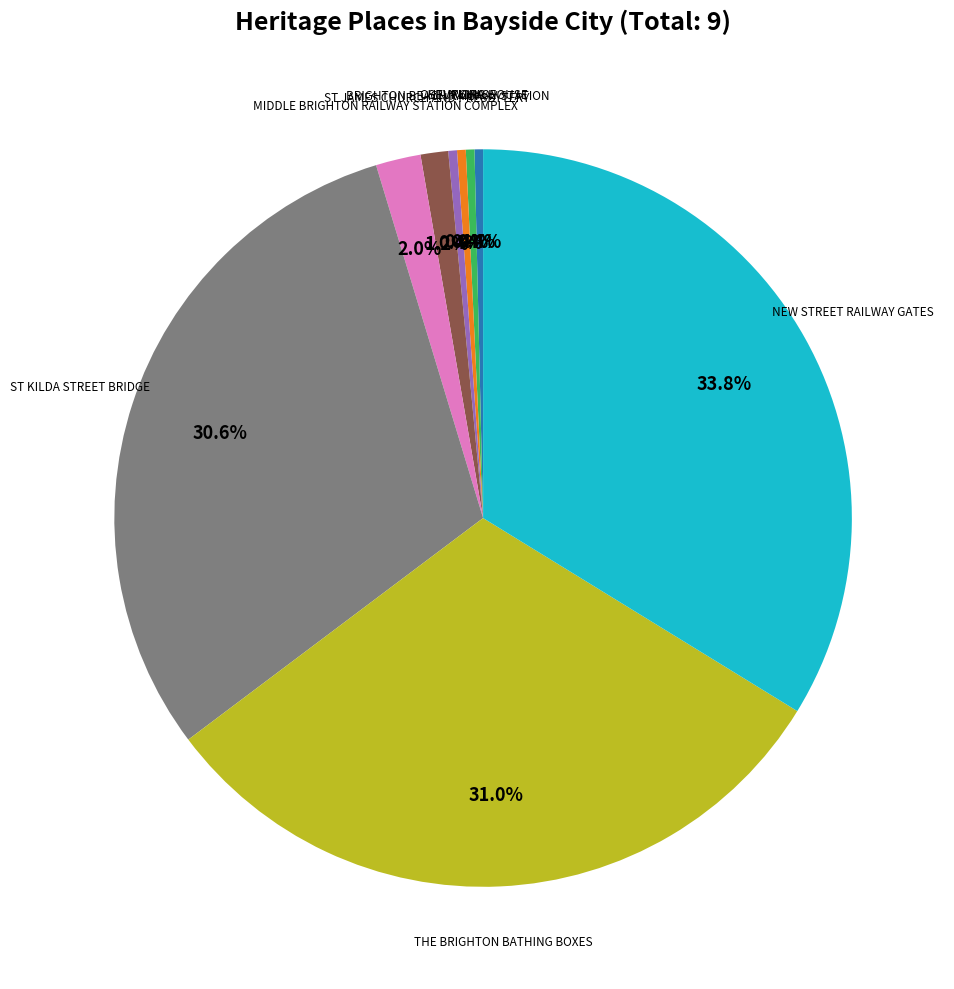

Does any single category account for the majority?

No